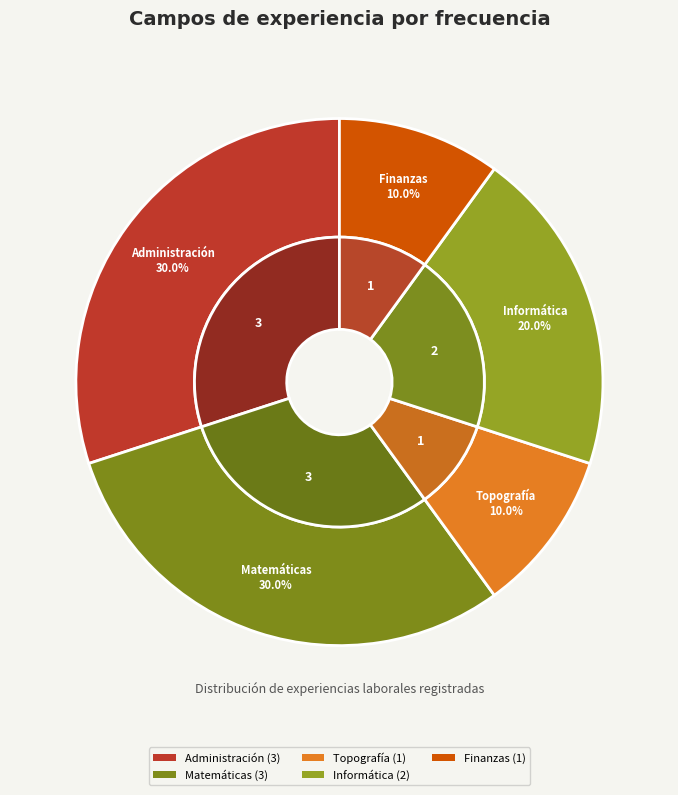

The Administración slice represents 38% of the pie. True or false?

False